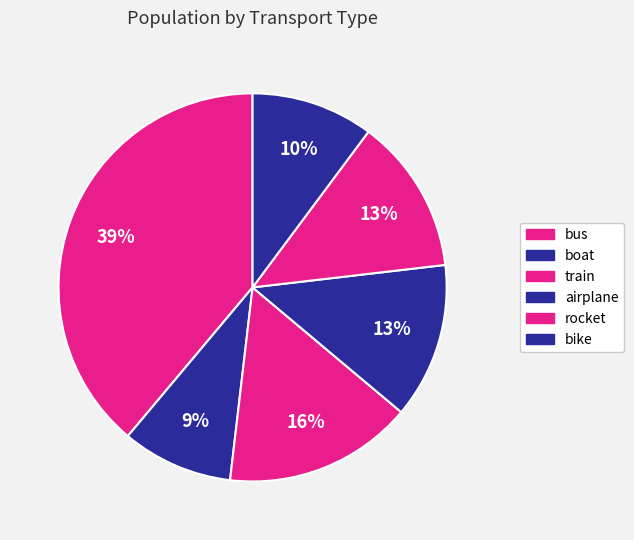

To the nearest percent, what is the difference between the largest and smallest slice percentages?

30%